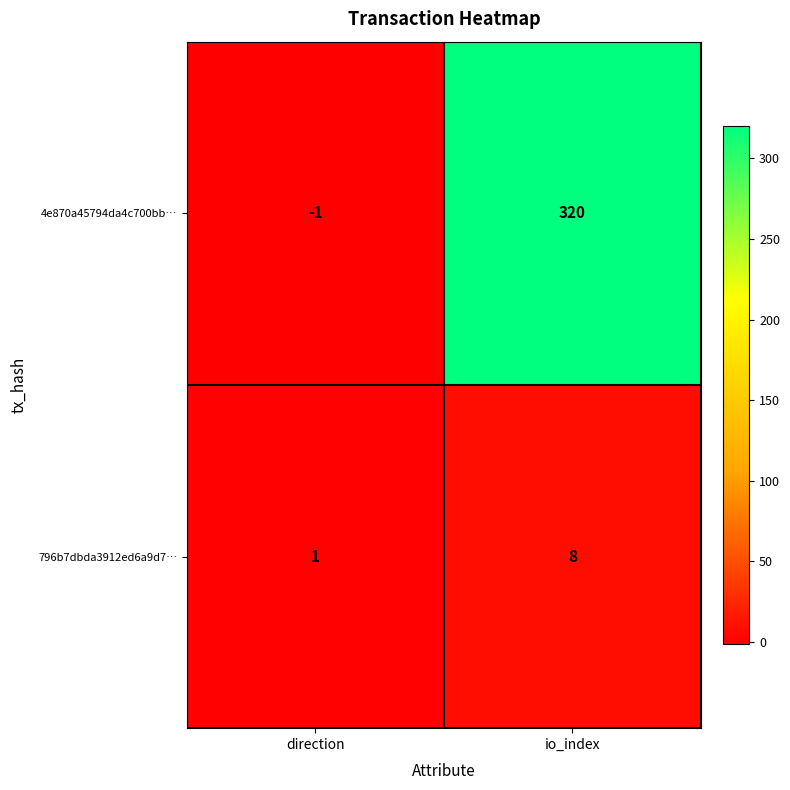

Reading right to left, extract all data points from this chart.

4e870a45794da4c700bb…: io_index=320	direction=-1
796b7dbda3912ed6a9d7…: io_index=8	direction=1